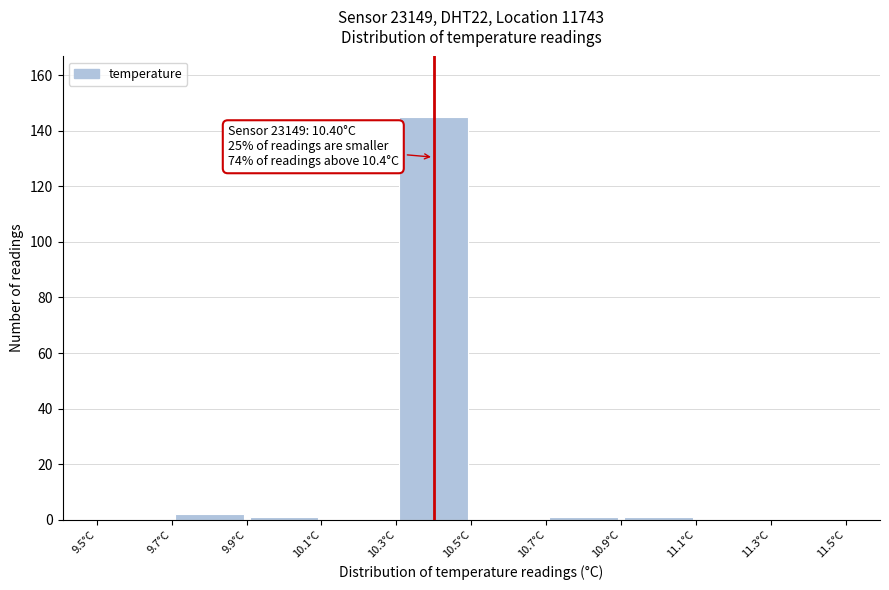

Over which range of the x-axis is the bar tallest?

10.3 to 10.5